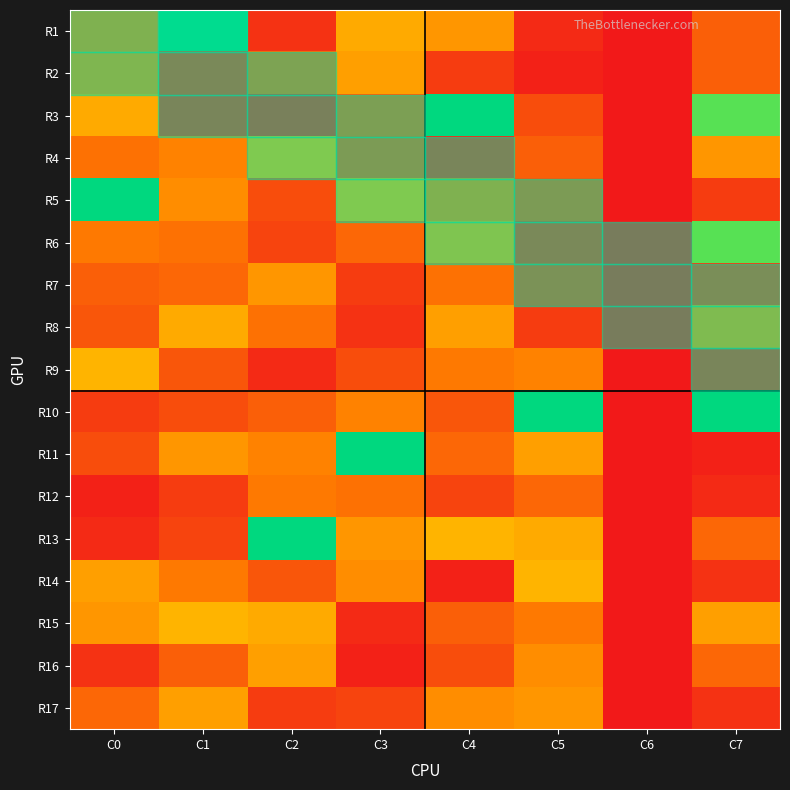

At which category is the sum across all series the highest?

C7